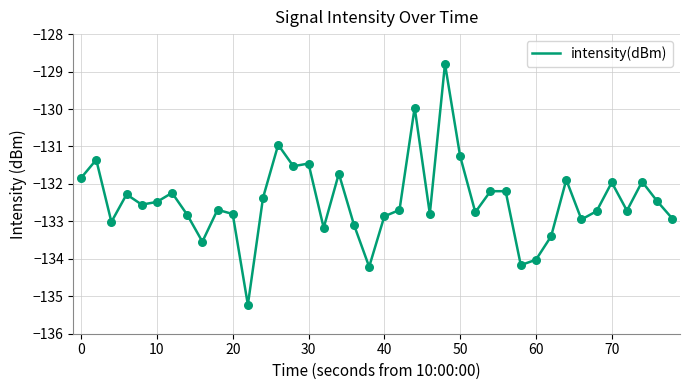

What is the greatest value displayed?

-128.8